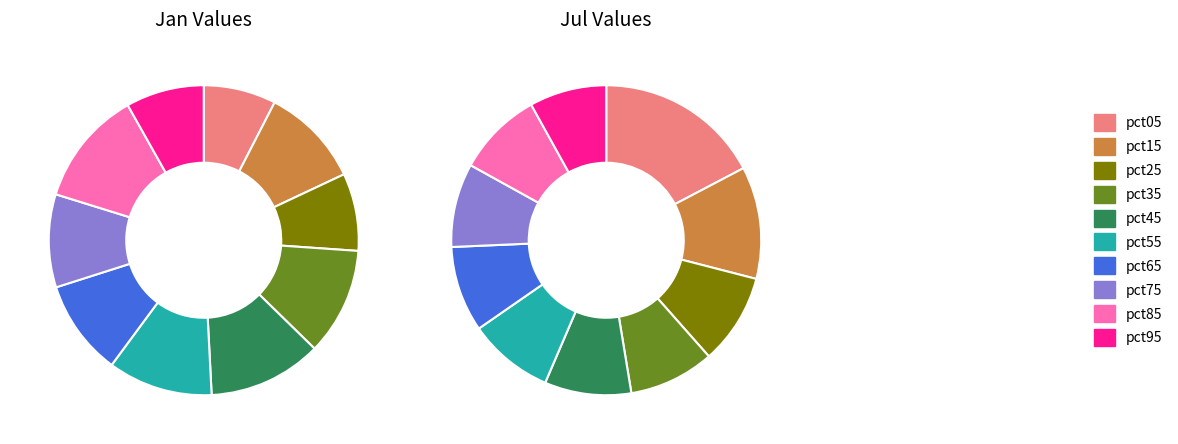

To the nearest percent, what is the average slice percentage?

10%